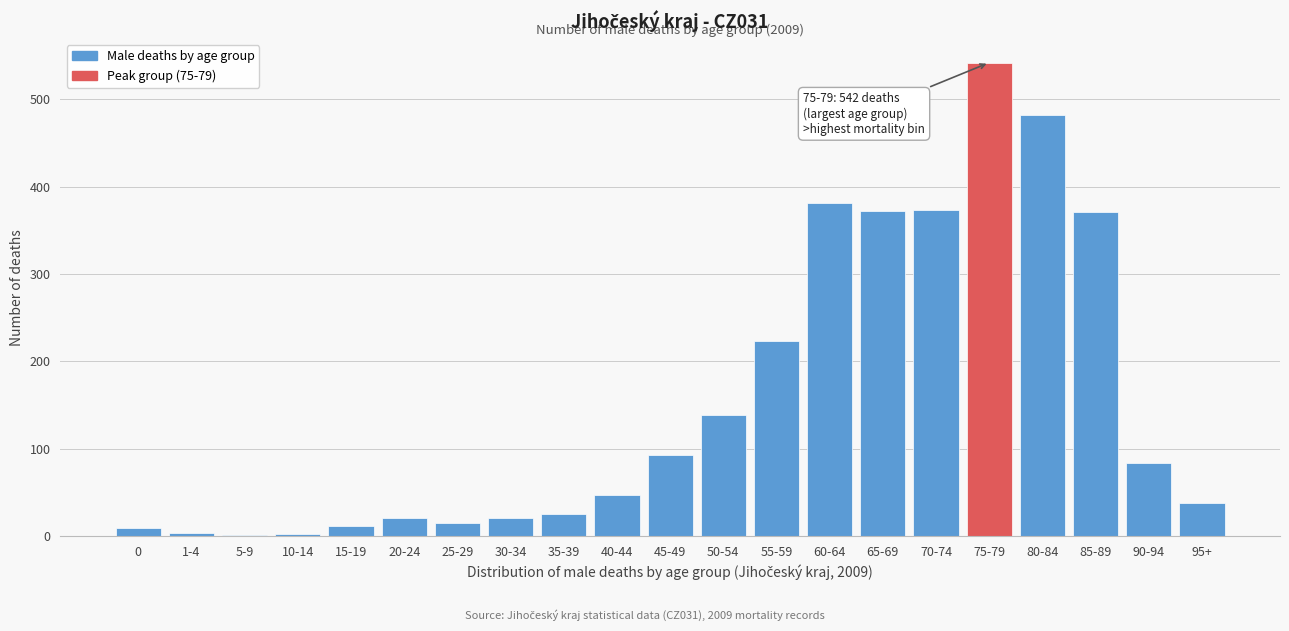

The value at 80-84 is 156. True or false?

False